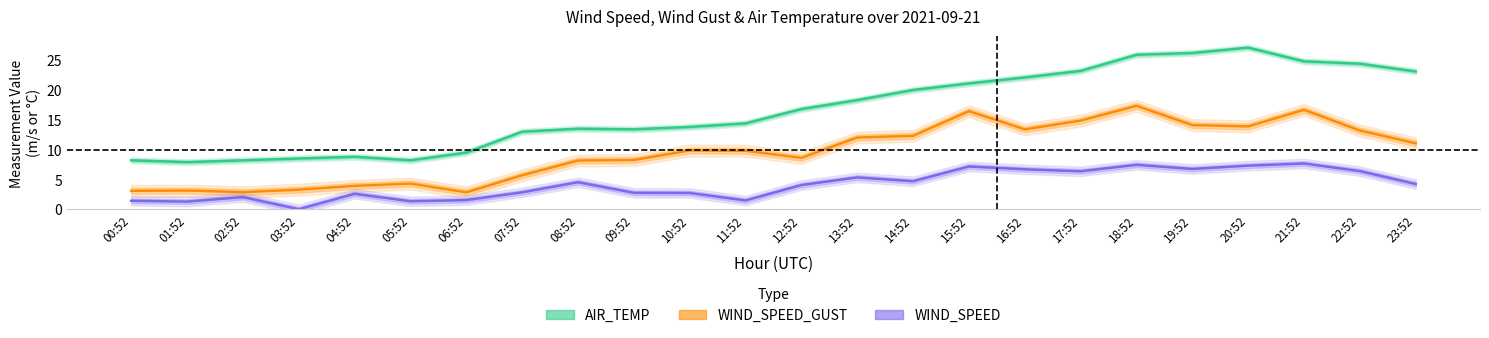

Reading right to left, extract all data points from this chart.

AIR_TEMP: 23:52=23.1	22:52=24.4	21:52=24.8	20:52=27.1	19:52=26.2	18:52=25.9	17:52=23.2	16:52=22.1	15:52=21.1	14:52=20.0	13:52=18.3	12:52=16.8	11:52=14.4	10:52=13.8	09:52=13.4	08:52=13.5	07:52=13.0	06:52=9.5	05:52=8.2	04:52=8.8	03:52=8.5	02:52=8.2	01:52=7.9	00:52=8.2
WIND_SPEED_GUST: 23:52=11.1	22:52=13.2	21:52=16.7	20:52=13.9	19:52=14.1	18:52=17.3	17:52=14.9	16:52=13.4	15:52=16.4	14:52=12.3	13:52=12.0	12:52=8.6	11:52=9.8	10:52=9.9	09:52=8.2	08:52=8.2	07:52=5.7	06:52=2.8	05:52=4.3	04:52=3.9	03:52=3.3	02:52=2.9	01:52=3.1	00:52=3.1
WIND_SPEED: 23:52=4.2	22:52=6.4	21:52=7.7	20:52=7.3	19:52=6.8	18:52=7.4	17:52=6.4	16:52=6.7	15:52=7.2	14:52=4.7	13:52=5.3	12:52=4.1	11:52=1.5	10:52=2.7	09:52=2.8	08:52=4.5	07:52=2.8	06:52=1.5	05:52=1.3	04:52=2.6	03:52=0.0	02:52=2.0	01:52=1.3	00:52=1.4